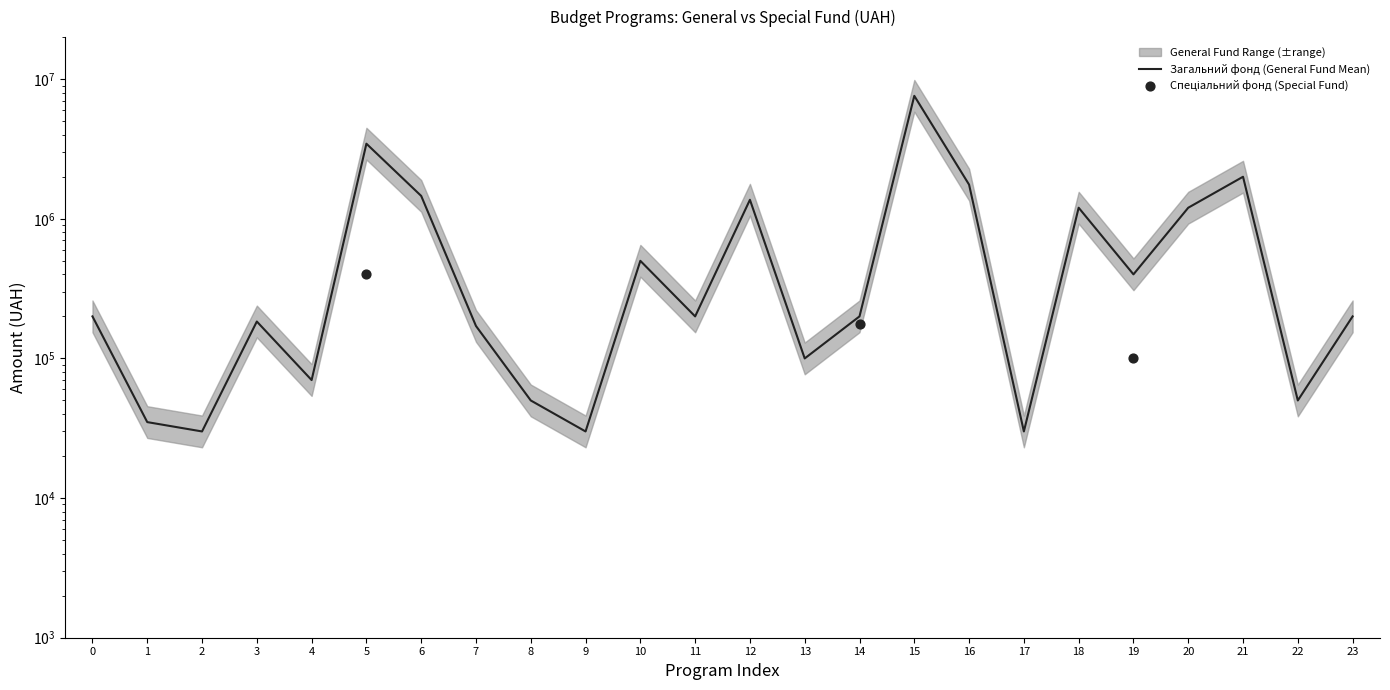

What is the change in value from 8 to 20?

+1150000